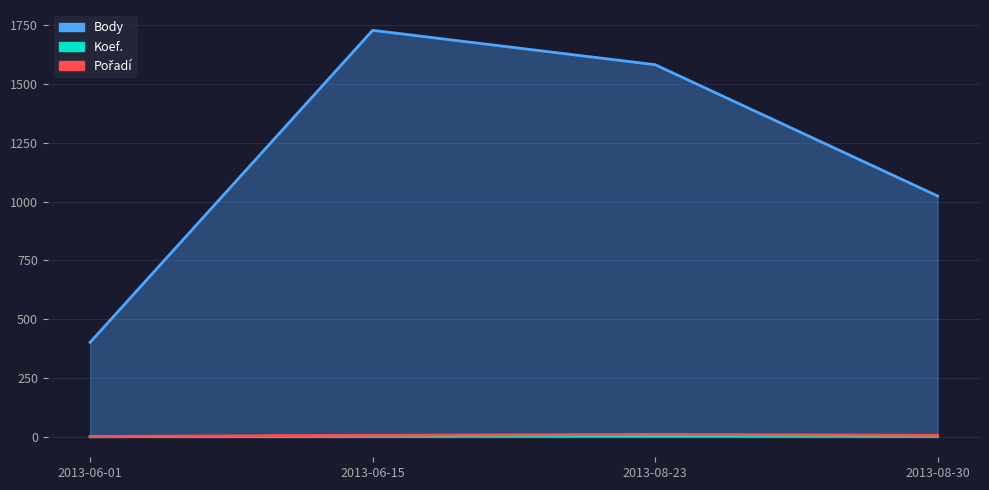

Reading left to right, list all the values displayed in this chart.

Body: 402	1728	1582	1024
Koef.: 1	4	6	4
Pořadí: 2	7	11	7